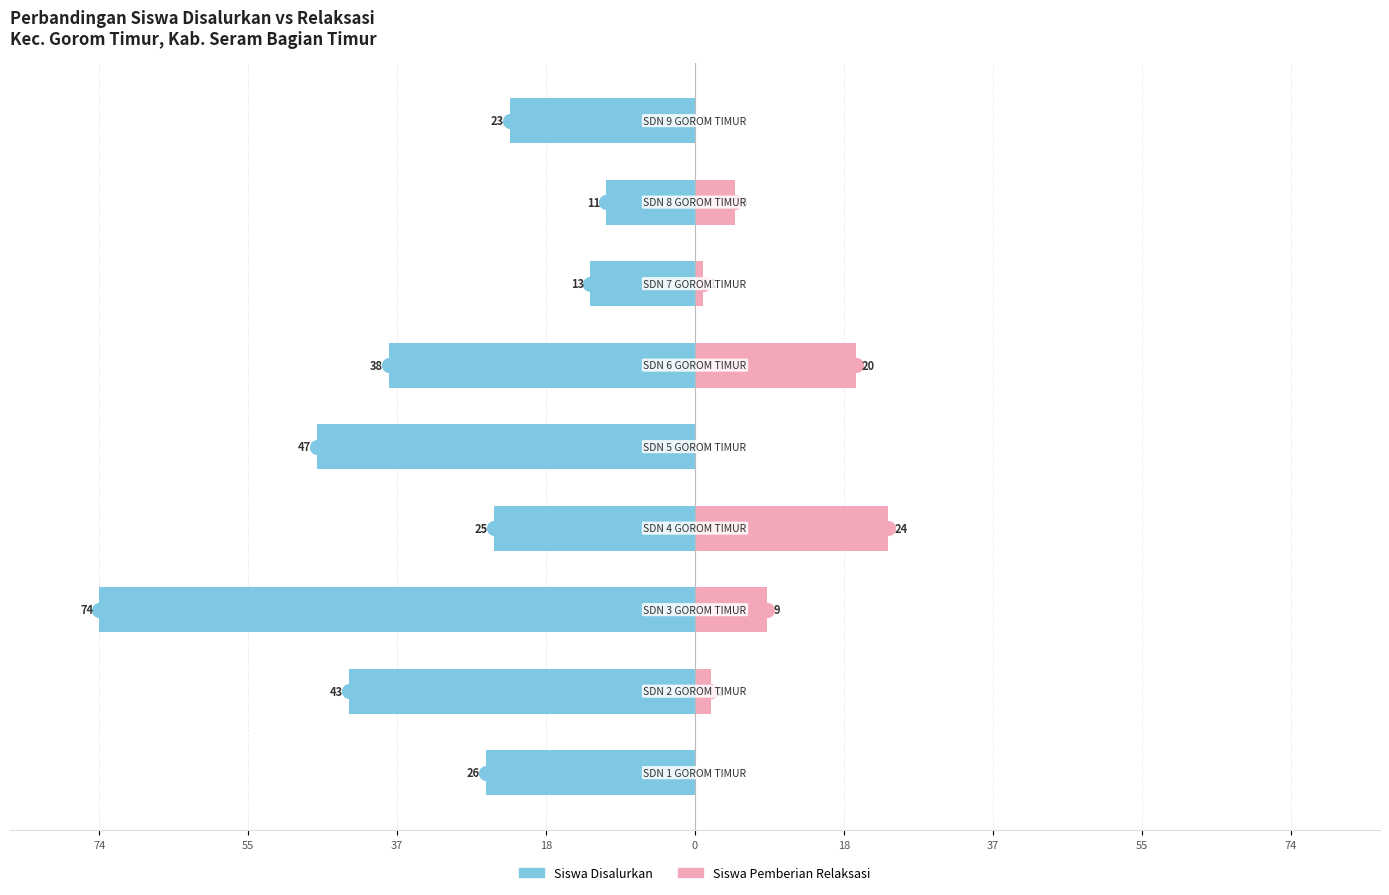

The Siswa Pemberian Relaksasi series shows 10.8 at 74. True or false?

False